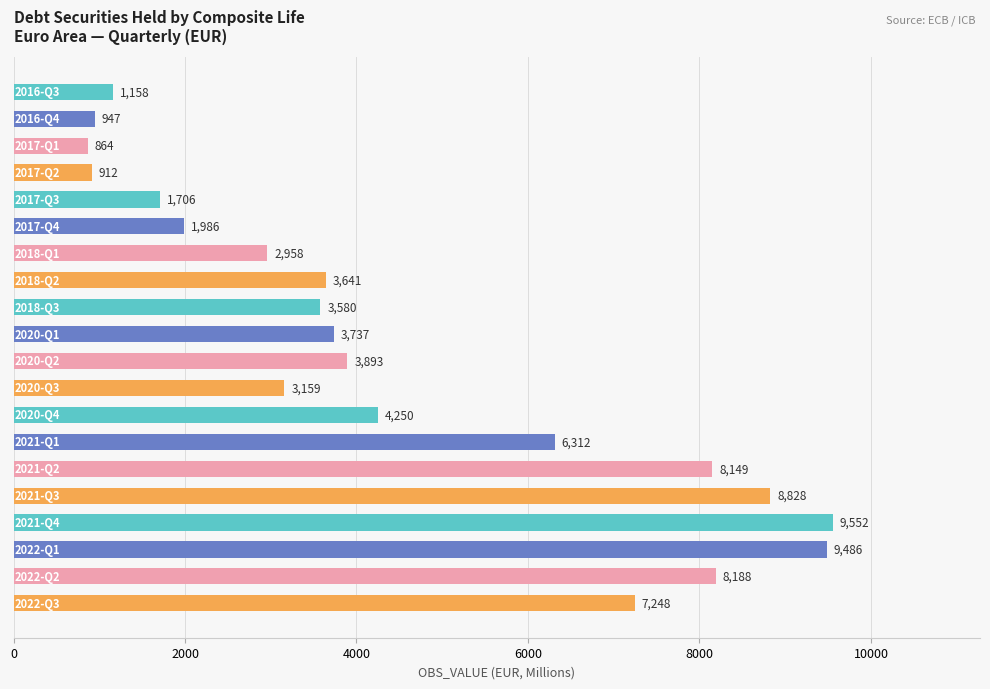

What is the value of the 6th bar from the top?

1986.0